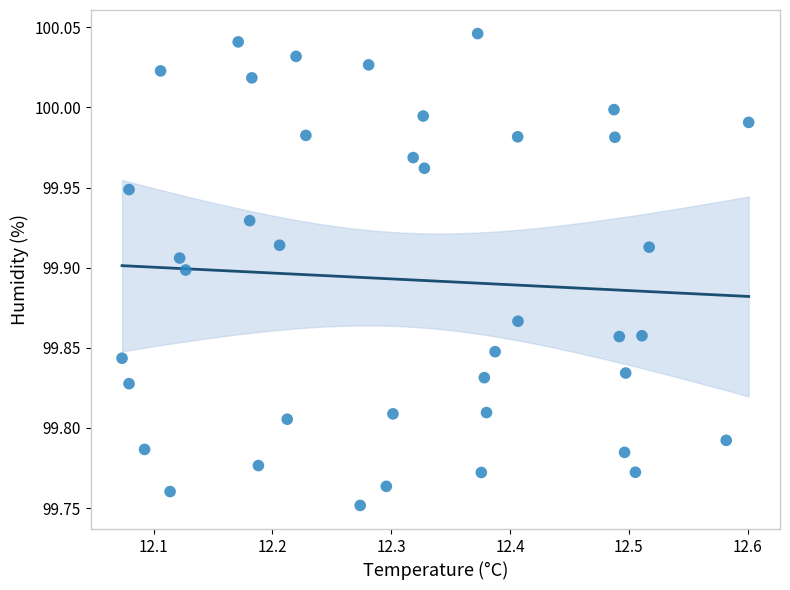

What is the range of X values (max minus min)?

0.5